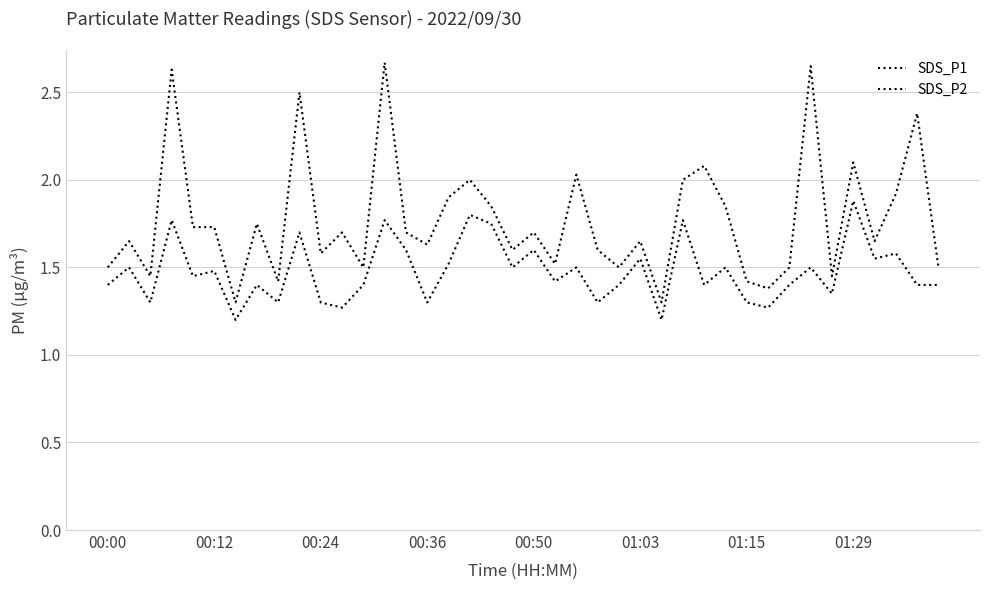

What is the value of the SDS_P2 point at the 8th from the left?

1.4